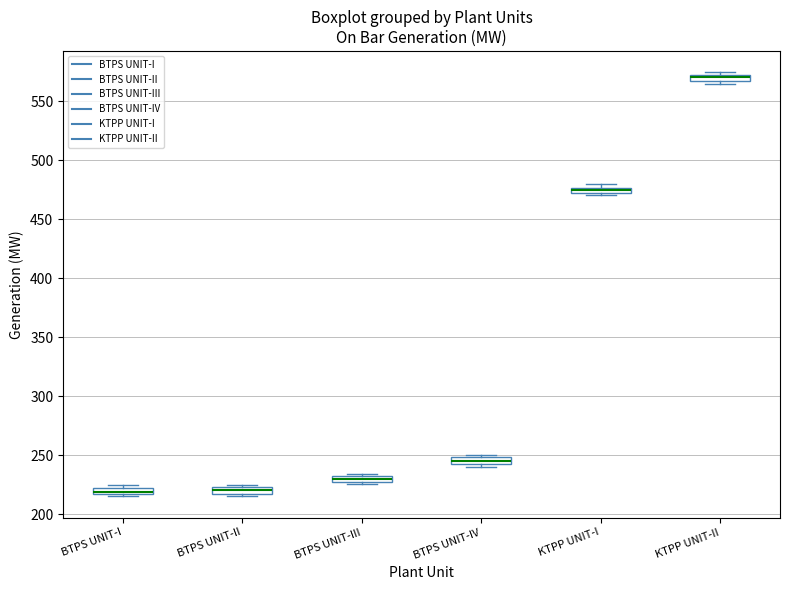

Where is the upper edge of the box for BTPS UNIT-I on the y-axis? The values are not printed on the chart, so give them approximately, as read against the axis.

220